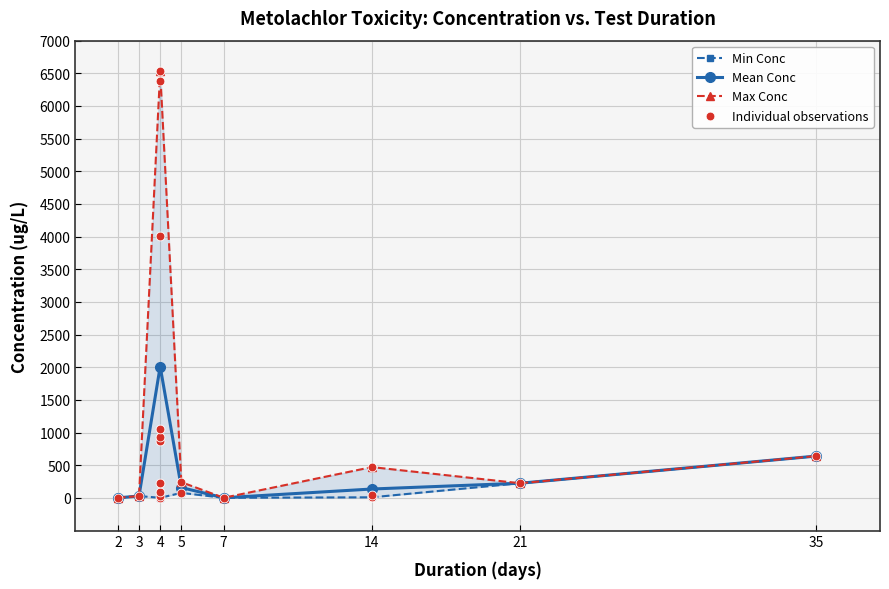

How many values in the Mean Conc series are below 158?

4